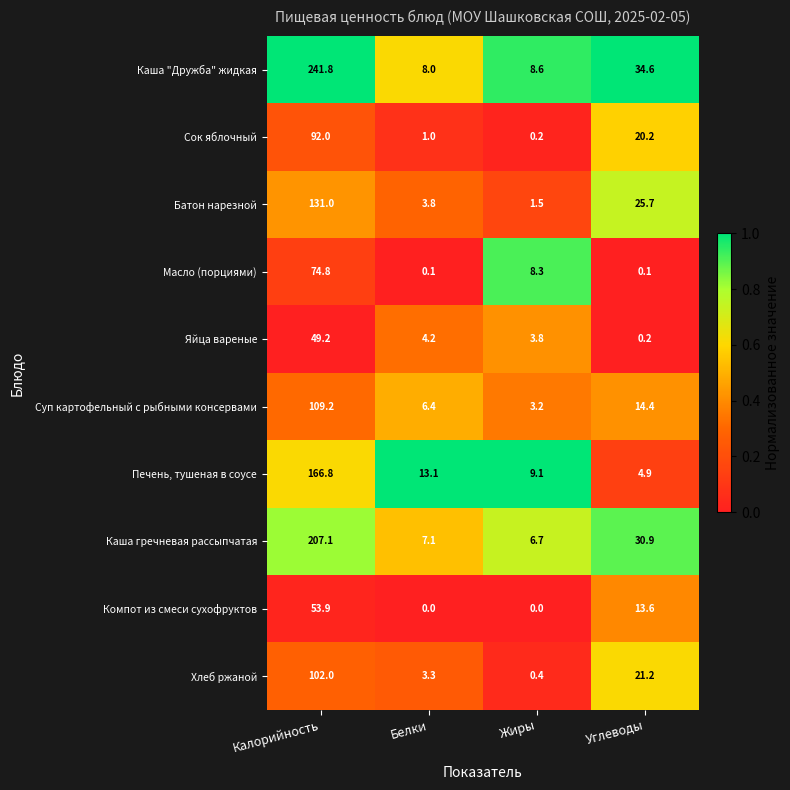

List the series in order of their peak value, lowest first.

Яйца вареные, Компот из смеси сухофруктов, Масло (порциями), Сок яблочный, Хлеб ржаной, Суп картофельный с рыбными консервами, Батон нарезной, Печень, тушеная в соусе, Каша гречневая рассыпчатая, Каша "Дружба" жидкая